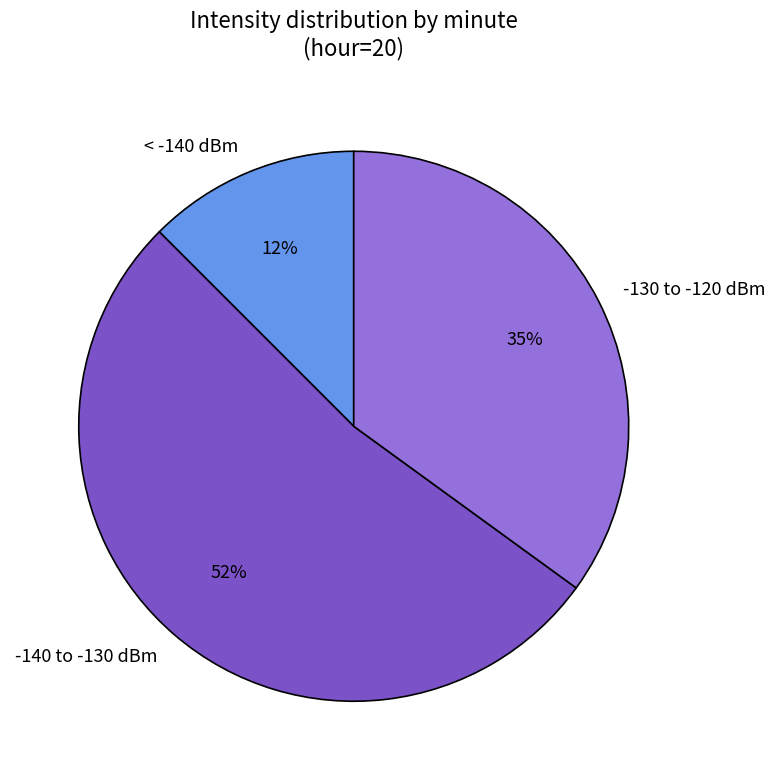

Rank the categories by value from highest to lowest.

-140 to -130 dBm, -130 to -120 dBm, < -140 dBm